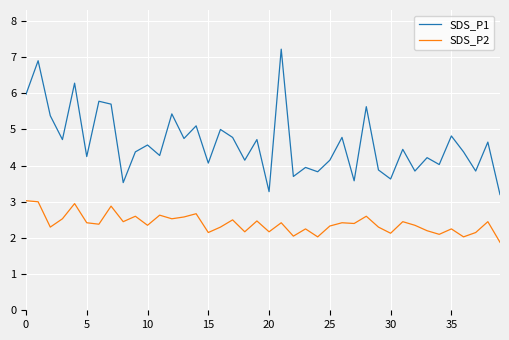

How many interior local peaks does the SDS_P1 series have?

16